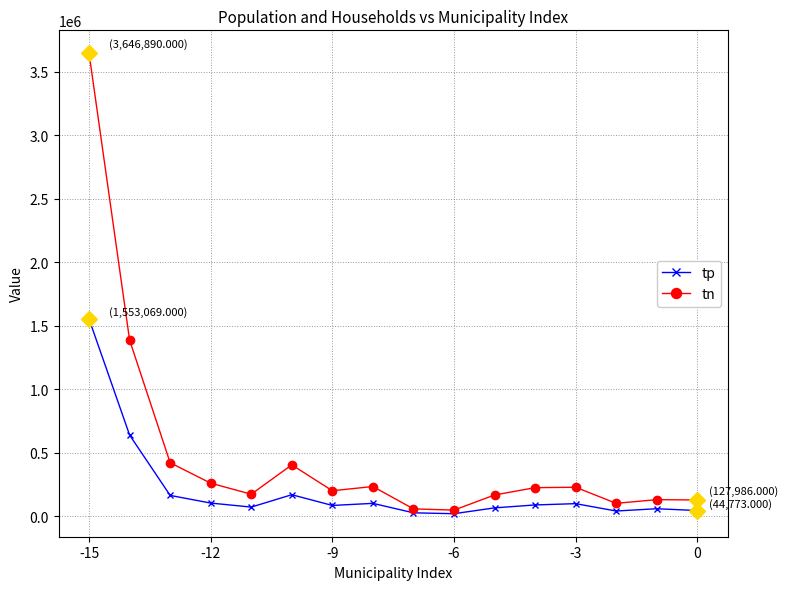

Does the chart display data point markers on the line(s)?

Yes